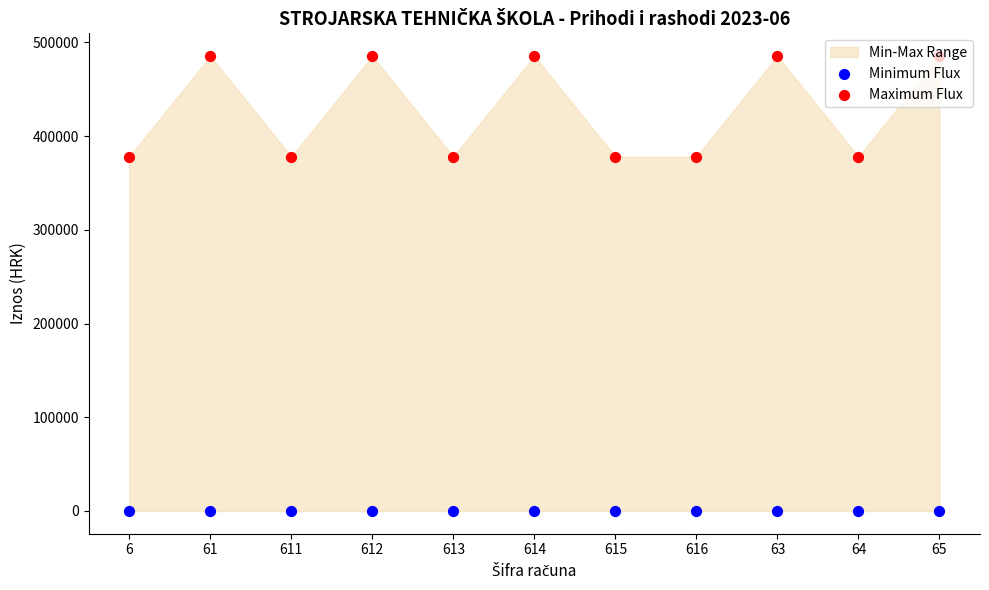

At which category is the sum across all series the highest?

61